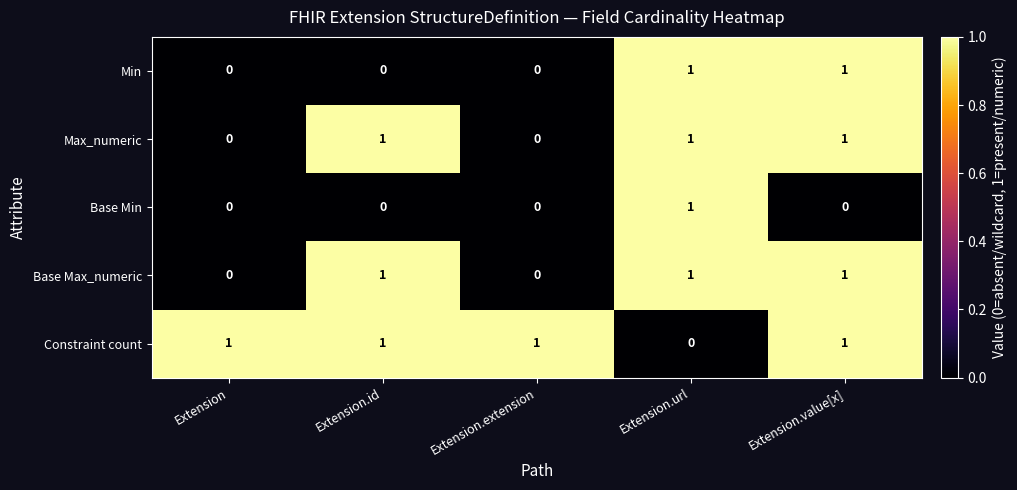

What is the sum of all Max_numeric values?

3